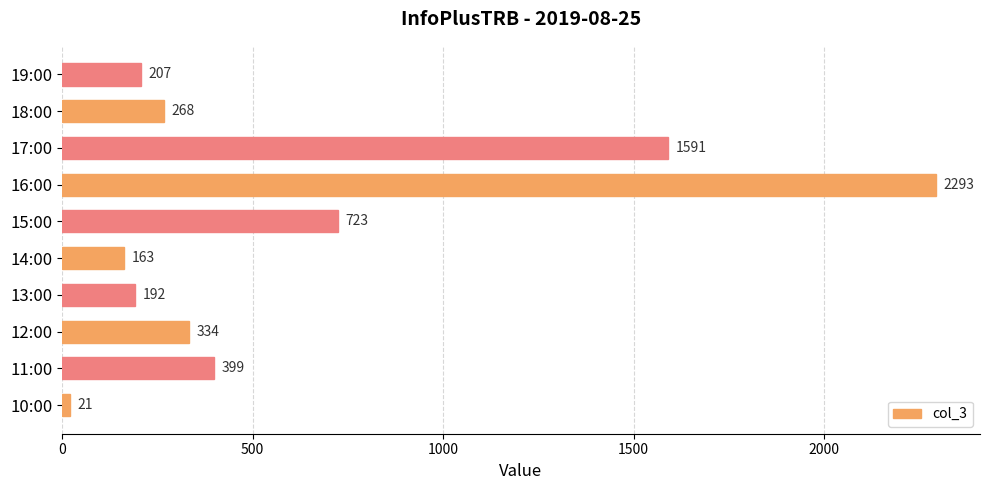

Reading top to bottom, transcribe all the data shown in this chart.

19:00=207	18:00=268	17:00=1591	16:00=2293	15:00=723	14:00=163	13:00=192	12:00=334	11:00=399	10:00=21